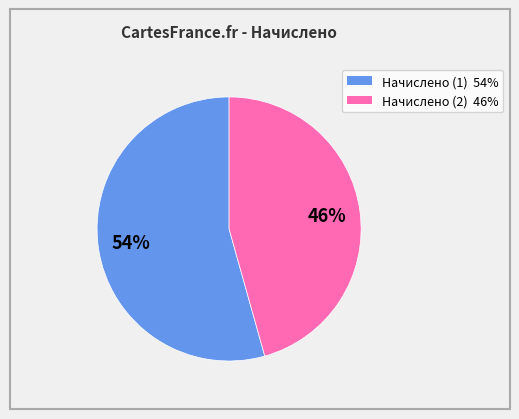

Does any single category account for the majority?

Yes